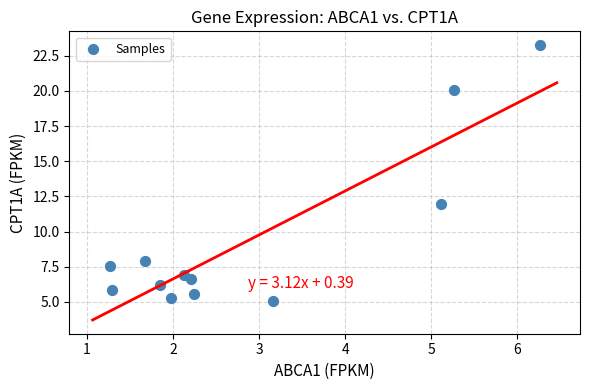

What Y value in the scatter plot is closest to 14?

11.9